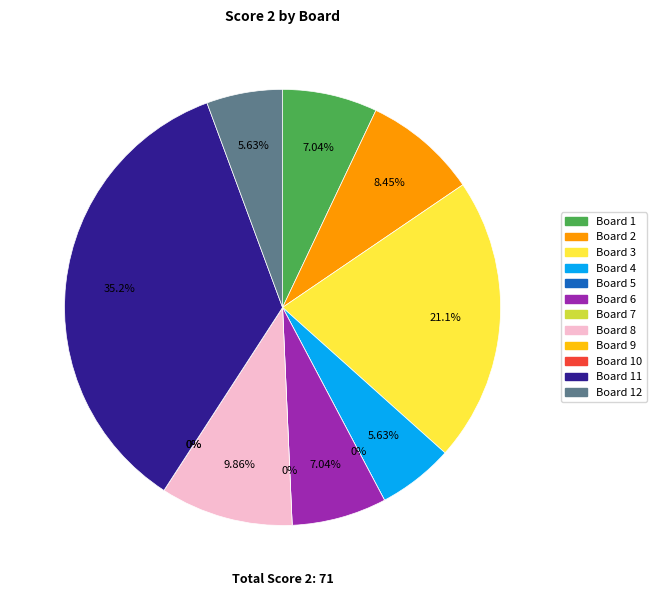

Does 3 represent more than half of the total?

No